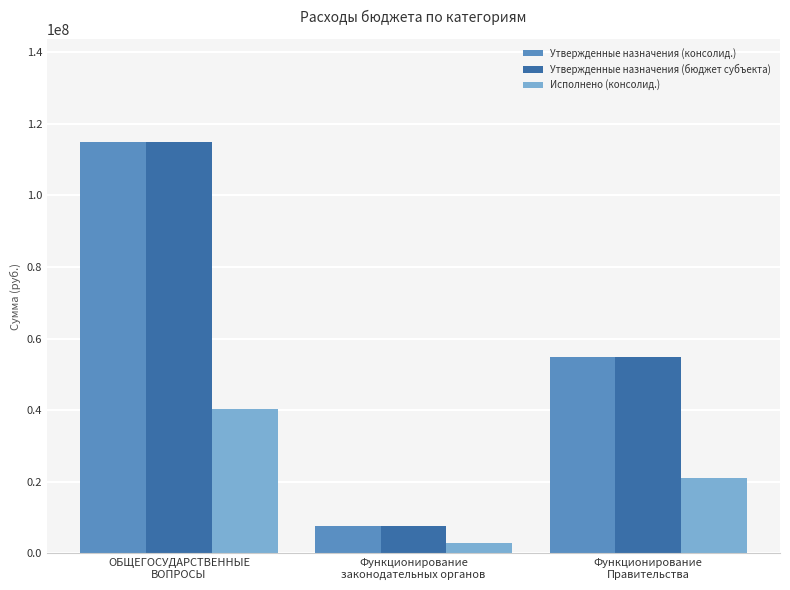

What are all the series names shown in the legend?

Утвержденные назначения (консолид.), Утвержденные назначения (бюджет субъекта), Исполнено (консолид.)